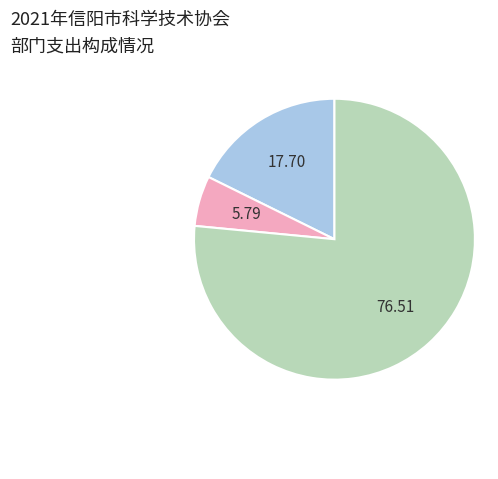

Does any single category account for the majority?

Yes